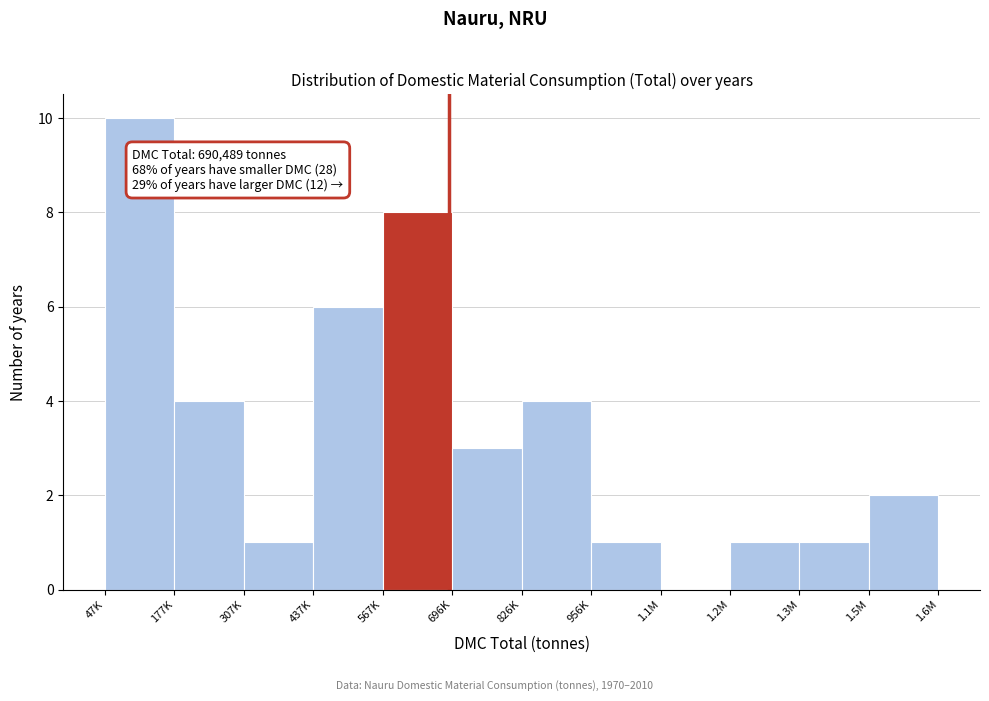

Reading left to right, extract all data points from this chart.

47K=10	177K=4	307K=1	437K=6	567K=8	696K=3	826K=4	956K=1	1.1M=0	1.2M=1	1.3M=1	1.5M=2